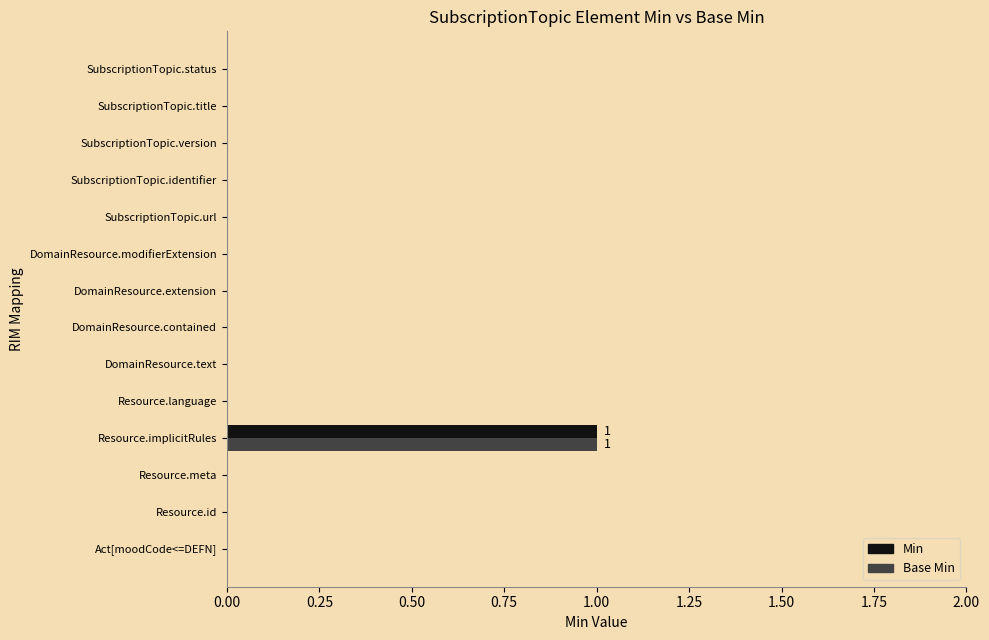

Which label corresponds to the largest value in the chart?

Resource.implicitRules